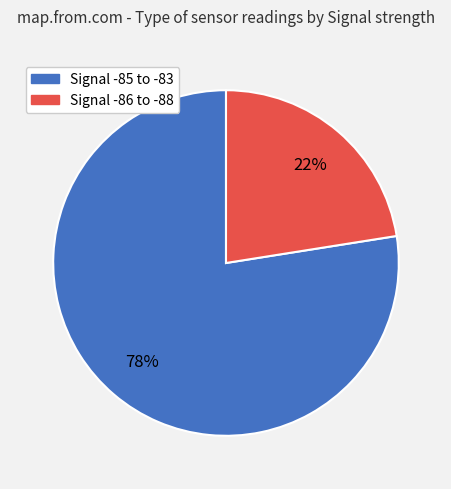

Is there any slice that represents more than half of the pie?

Yes